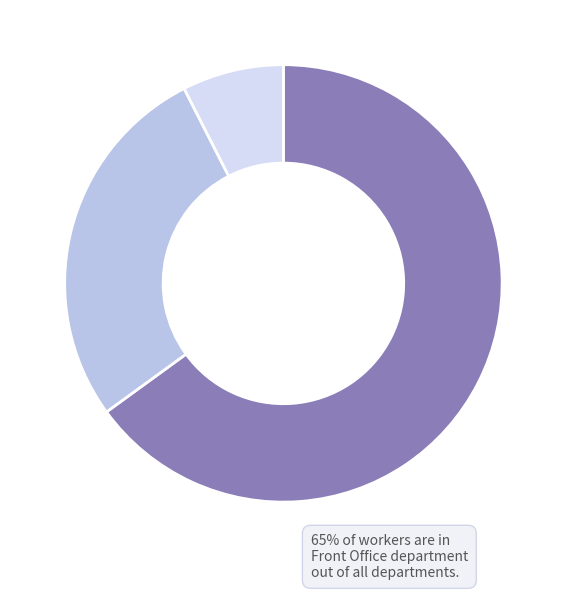

Does any single category account for the majority?

Yes